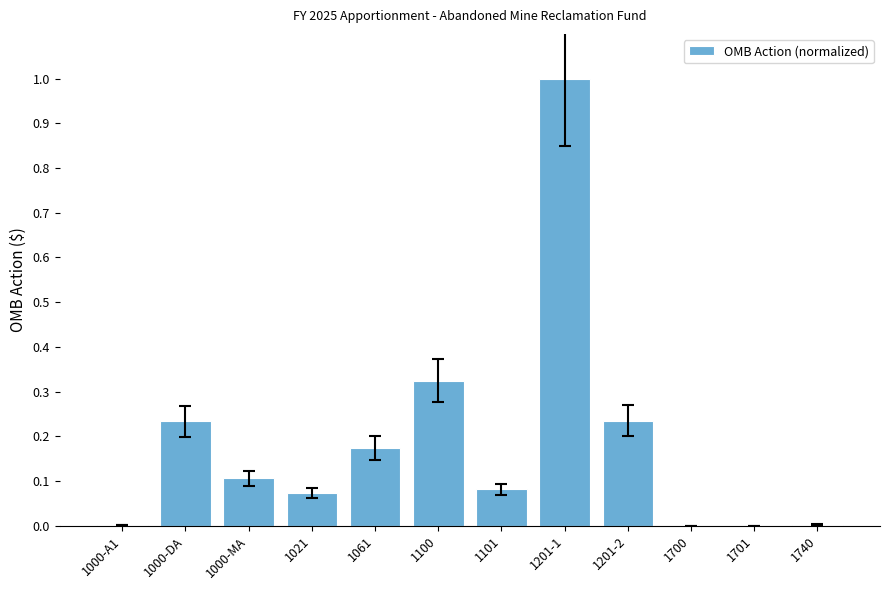

True or false: the data shows 0.0 at 1700.

True